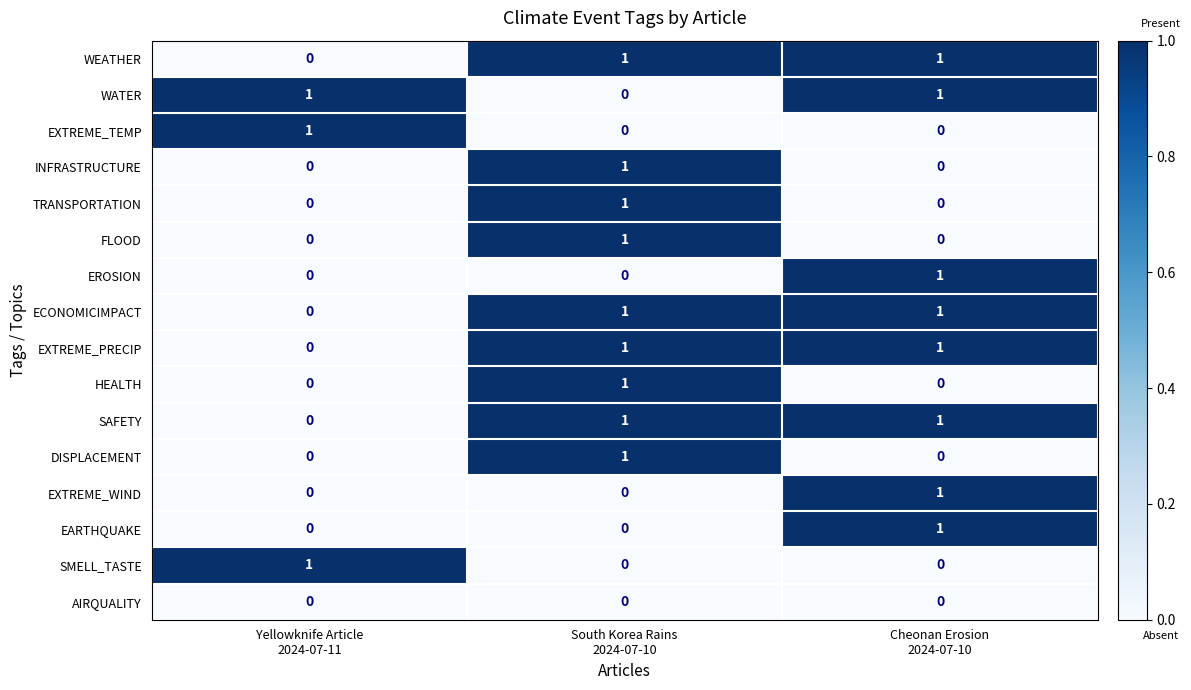

How many categories are shown in the chart?

3